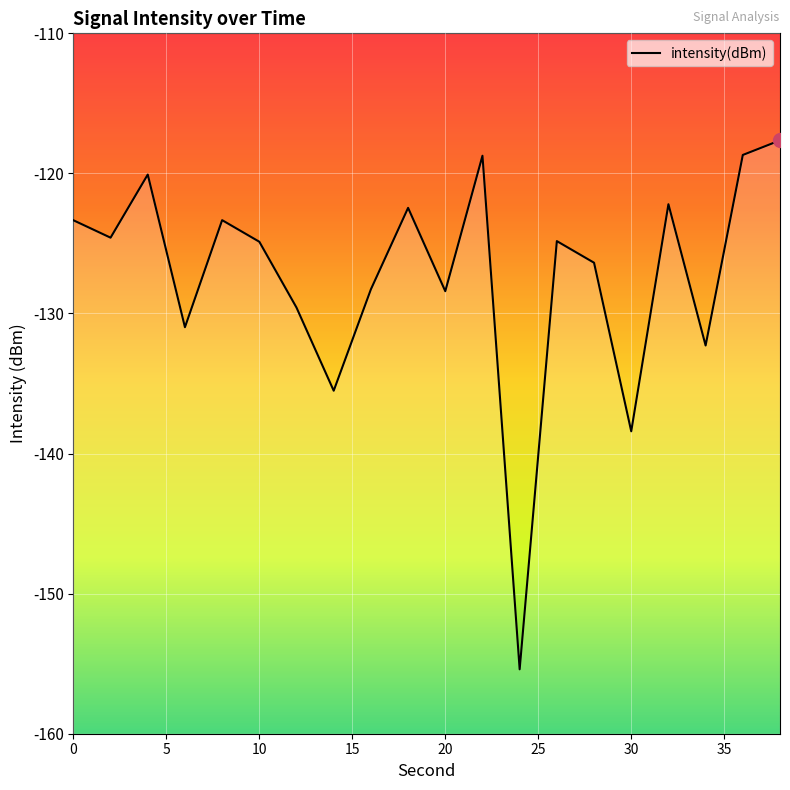

What is the smallest value displayed?

-155.4